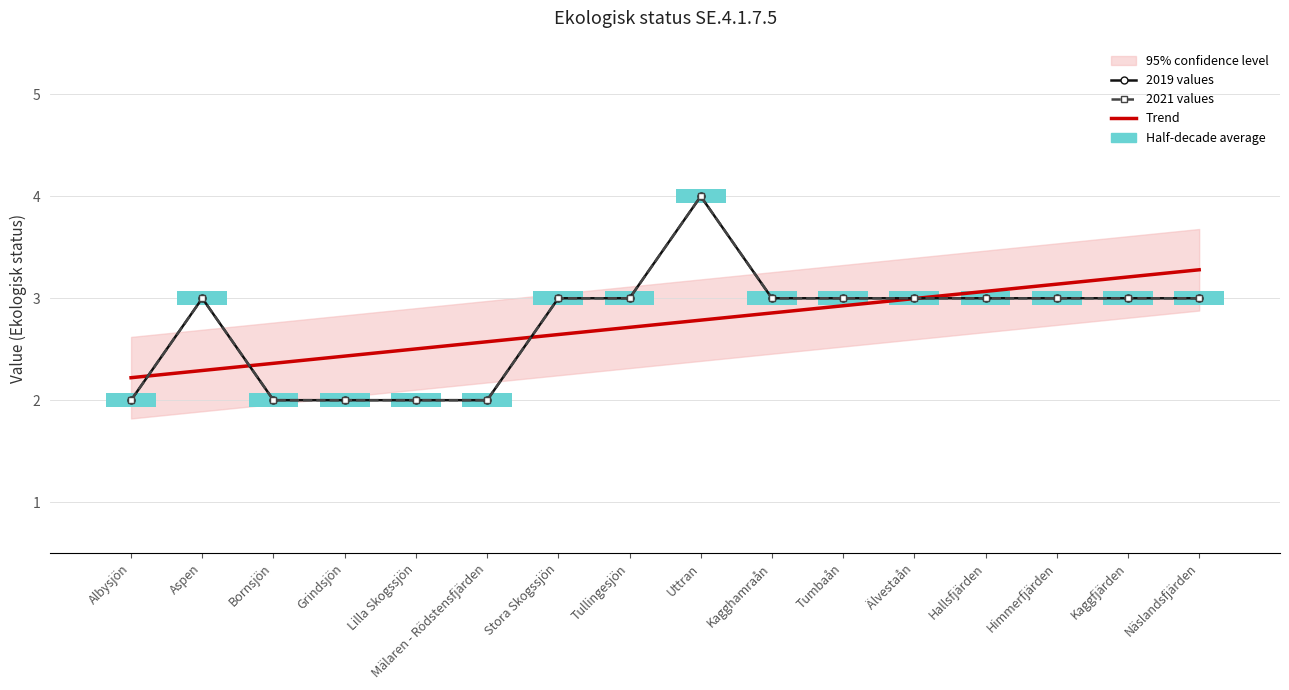

At which category is the sum across all series the highest?

Uttran